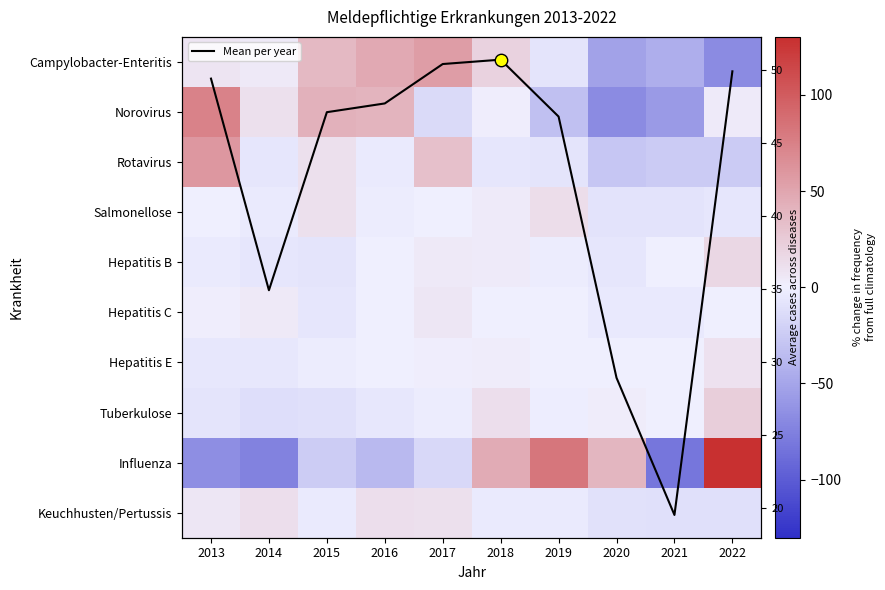

Rank the series at 2017 from highest to lowest value.

Campylobacter-Enteritis, Mean per year, Rotavirus, Keuchhusten/Pertussis, Hepatitis C, Hepatitis B, Hepatitis E, Salmonellose, Tuberkulose, Norovirus, Influenza